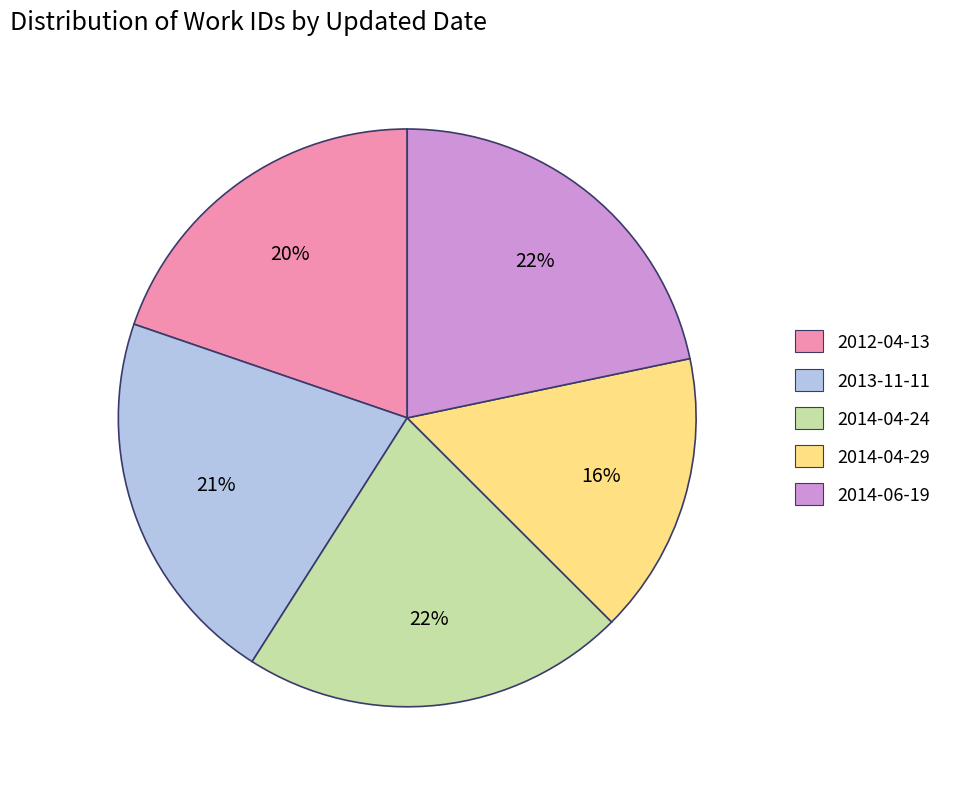

What percentage is the 2014-04-24 slice, to the nearest percent?

22%